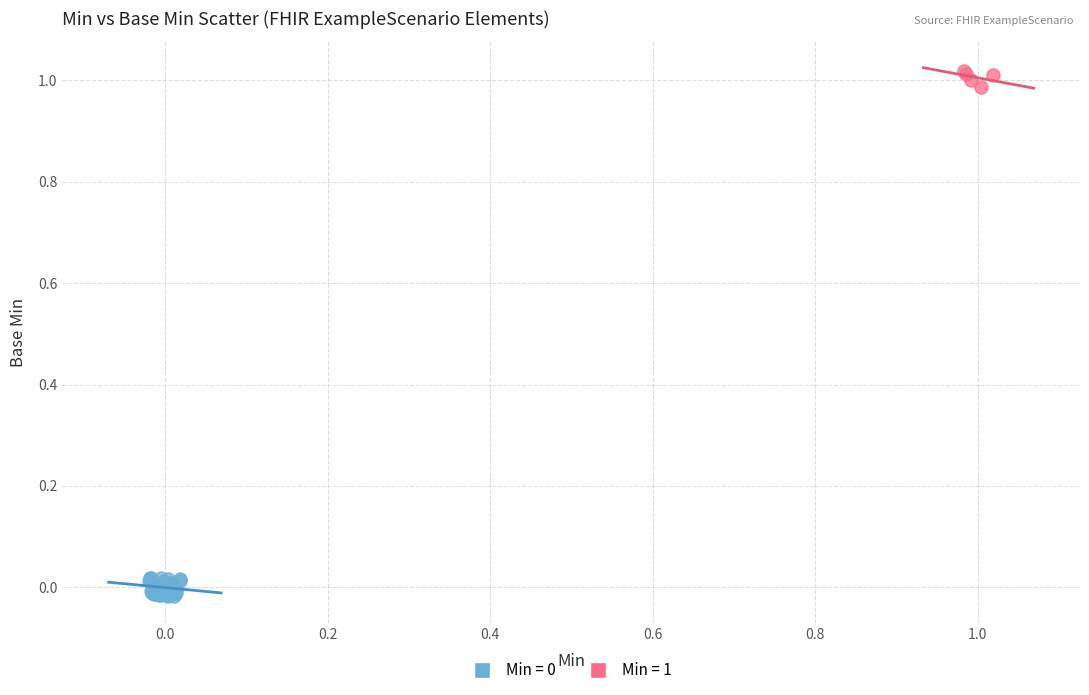

Which series contains the highest Y value?

Min = 1